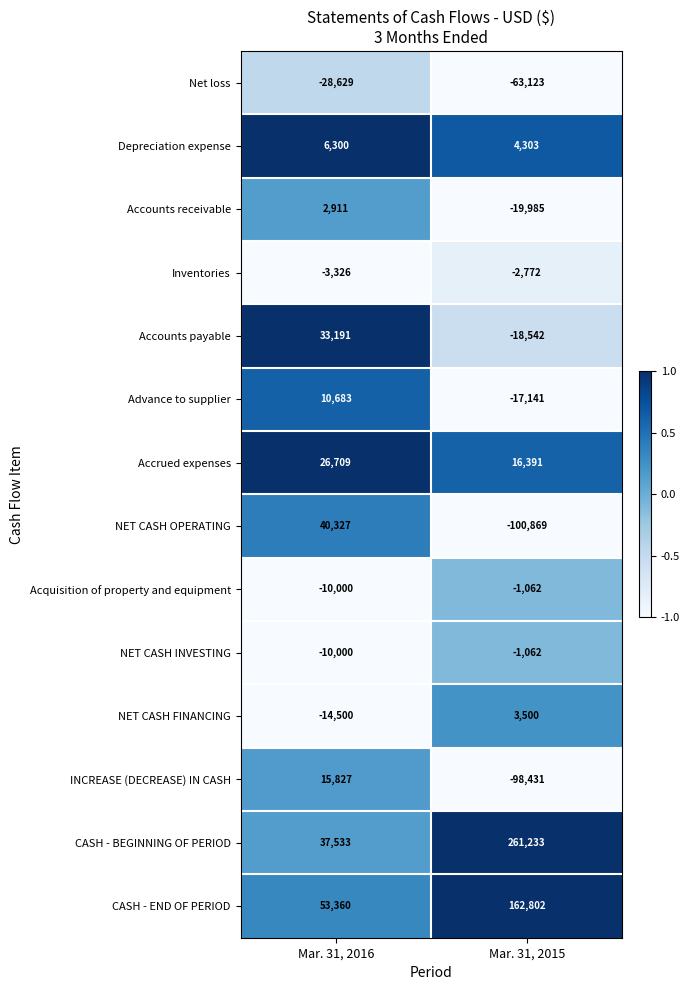

Which series has the widest spread of values?

CASH - BEGINNING OF PERIOD